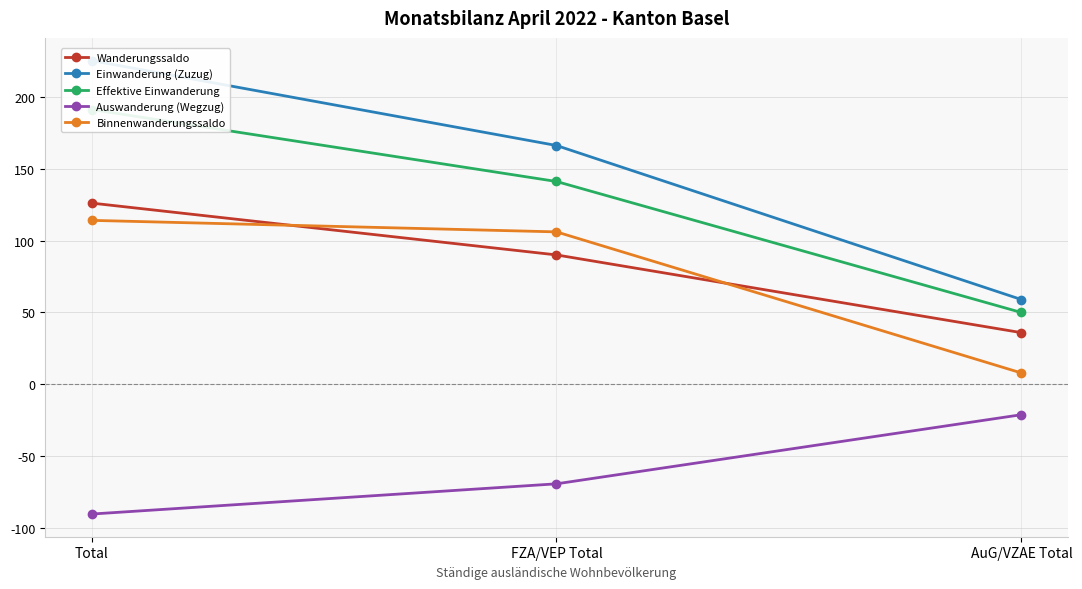

What is the maximum value shown in the chart?

225